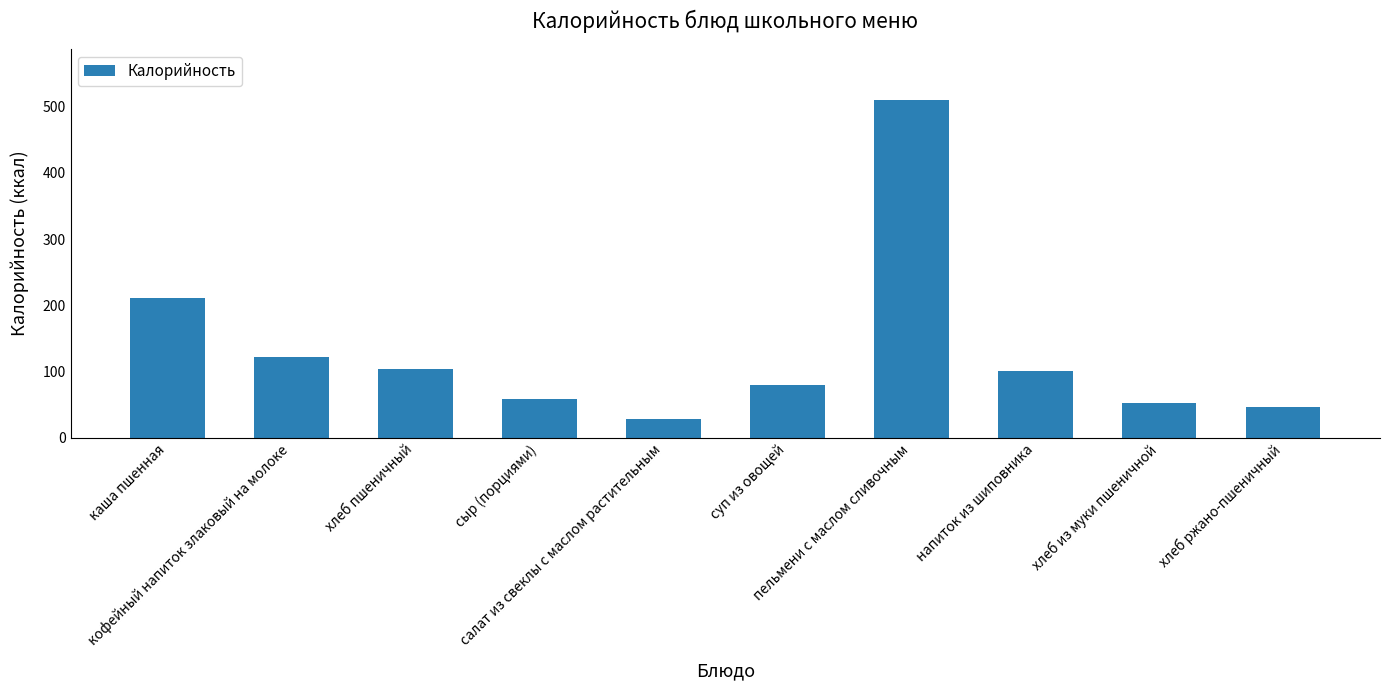

What is the label of the 3rd bar from the right?

напиток из шиповника